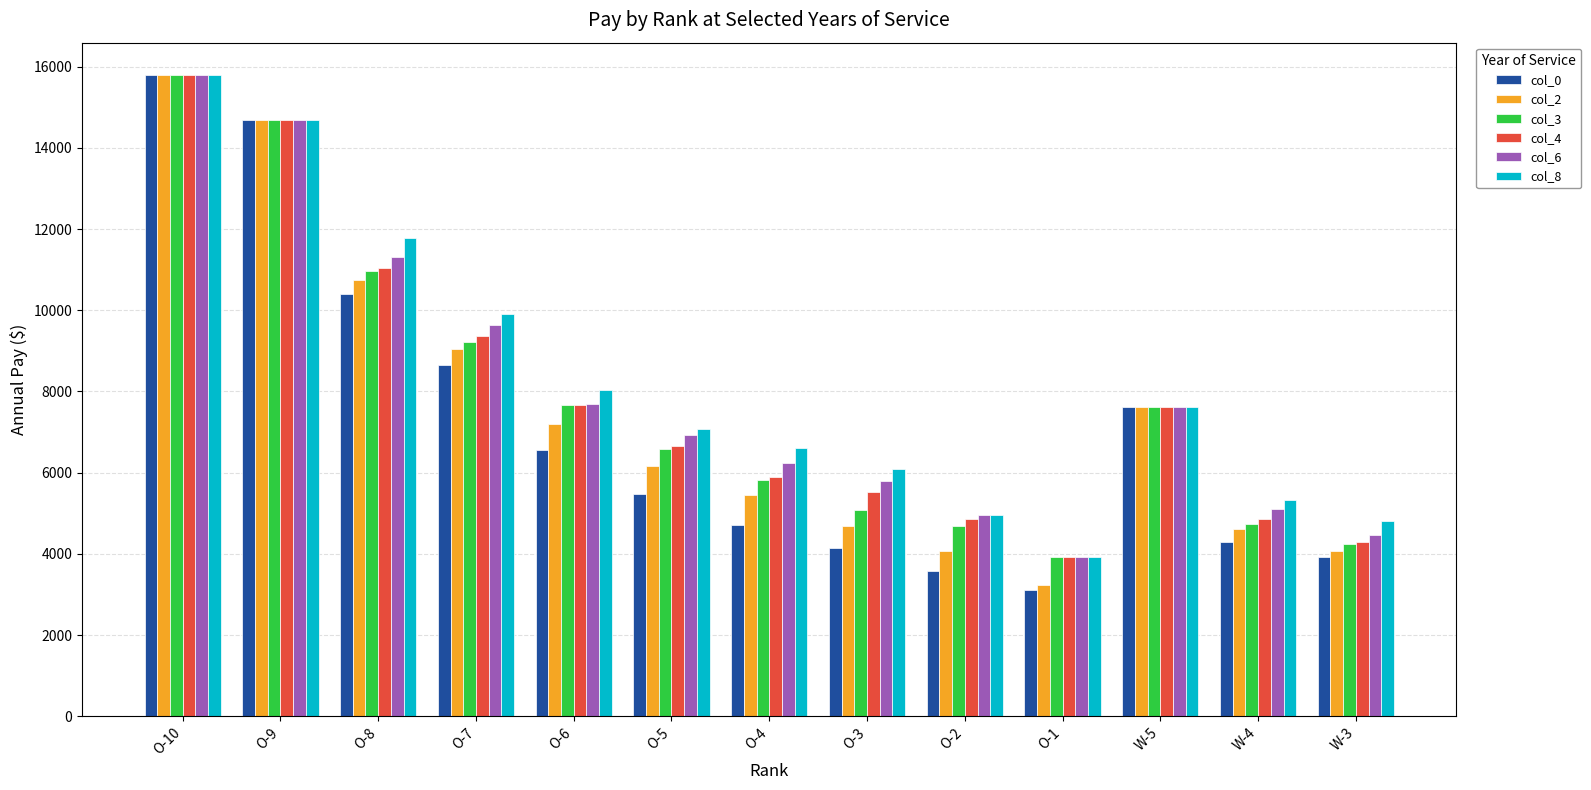

What position from the left is W-3?

13